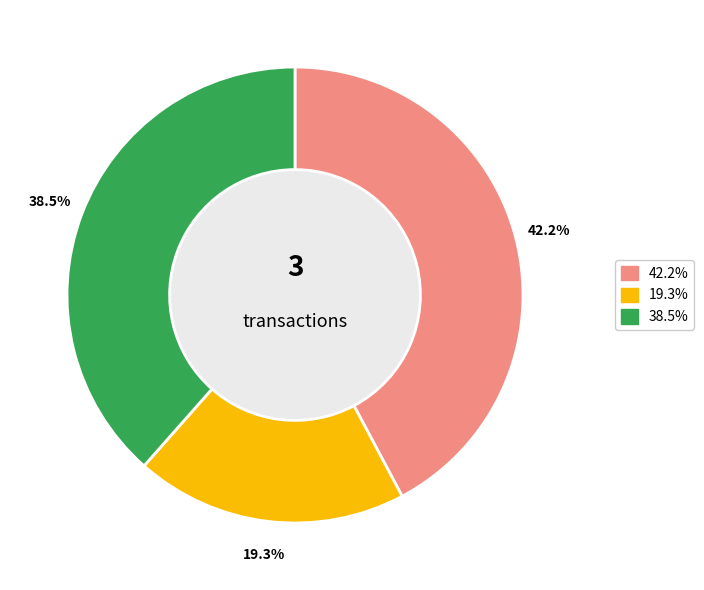

Is there any slice that represents more than half of the pie?

No